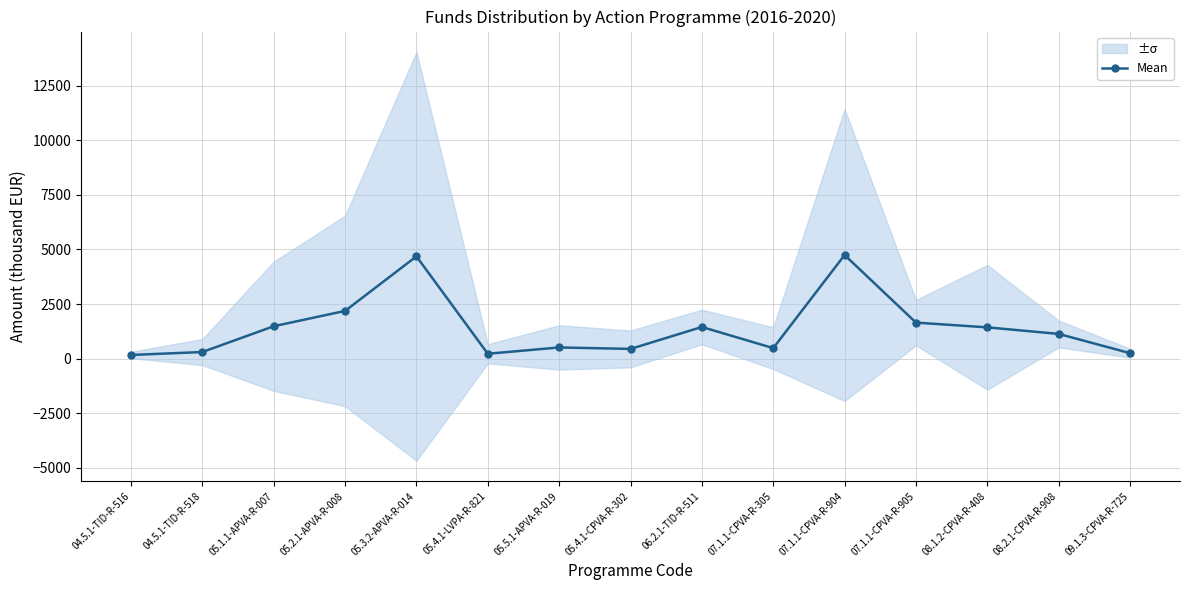

What is the sum of the values at 05.4.1-LVPA-R-821 and 04.5.1-TID-R-518?

518.5